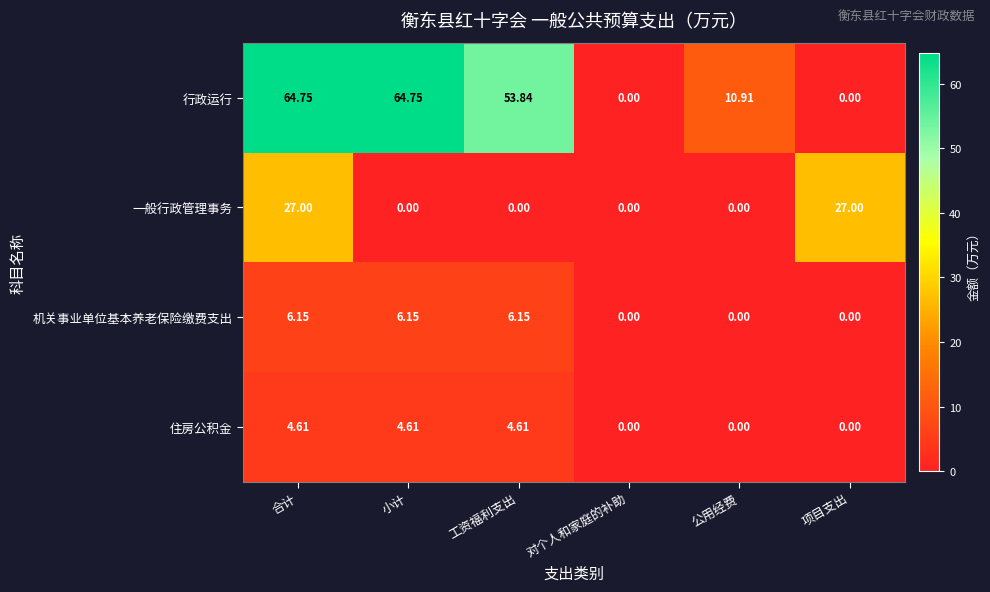

Is the value of 一般行政管理事务 at 项目支出 greater than the value of 住房公积金 at 对个人和家庭的补助?

Yes